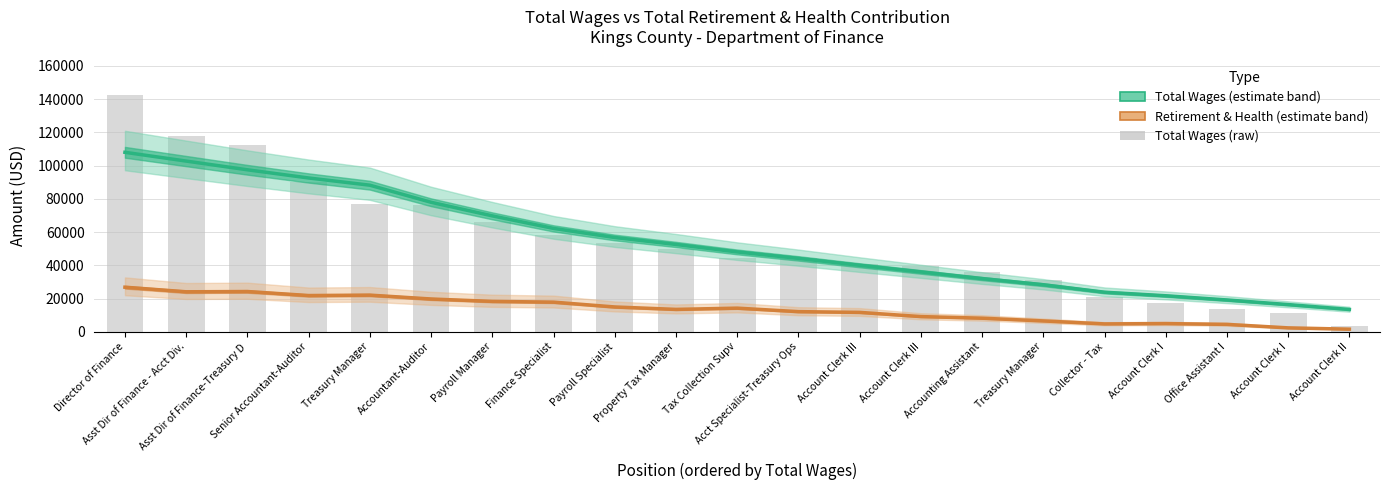

What is the average value of the Retirement & Health (estimate) series?

13490.1